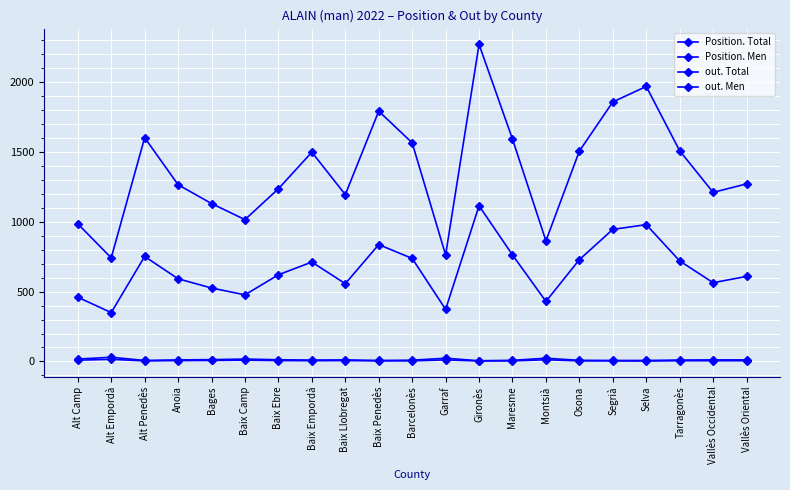

How many categories are shown in the chart?

21